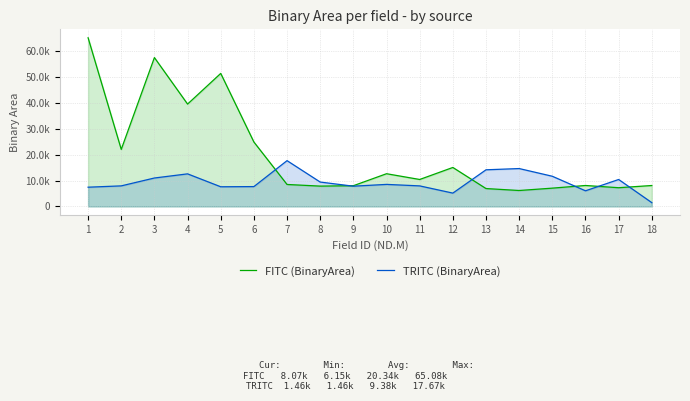

Rank the categories by FITC (BinaryArea) value from highest to lowest.

1, 3, 5, 4, 6, 2, 12, 10, 11, 7, 16, 18, 9, 8, 17, 15, 13, 14